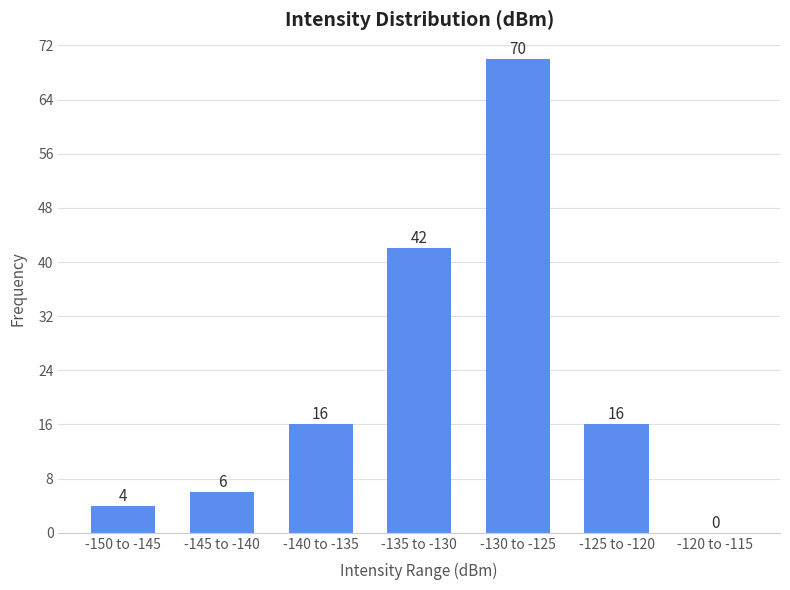

Reading left to right, list all the values displayed in this chart.

-150 to -145=4	-145 to -140=6	-140 to -135=16	-135 to -130=42	-130 to -125=70	-125 to -120=16	-120 to -115=0